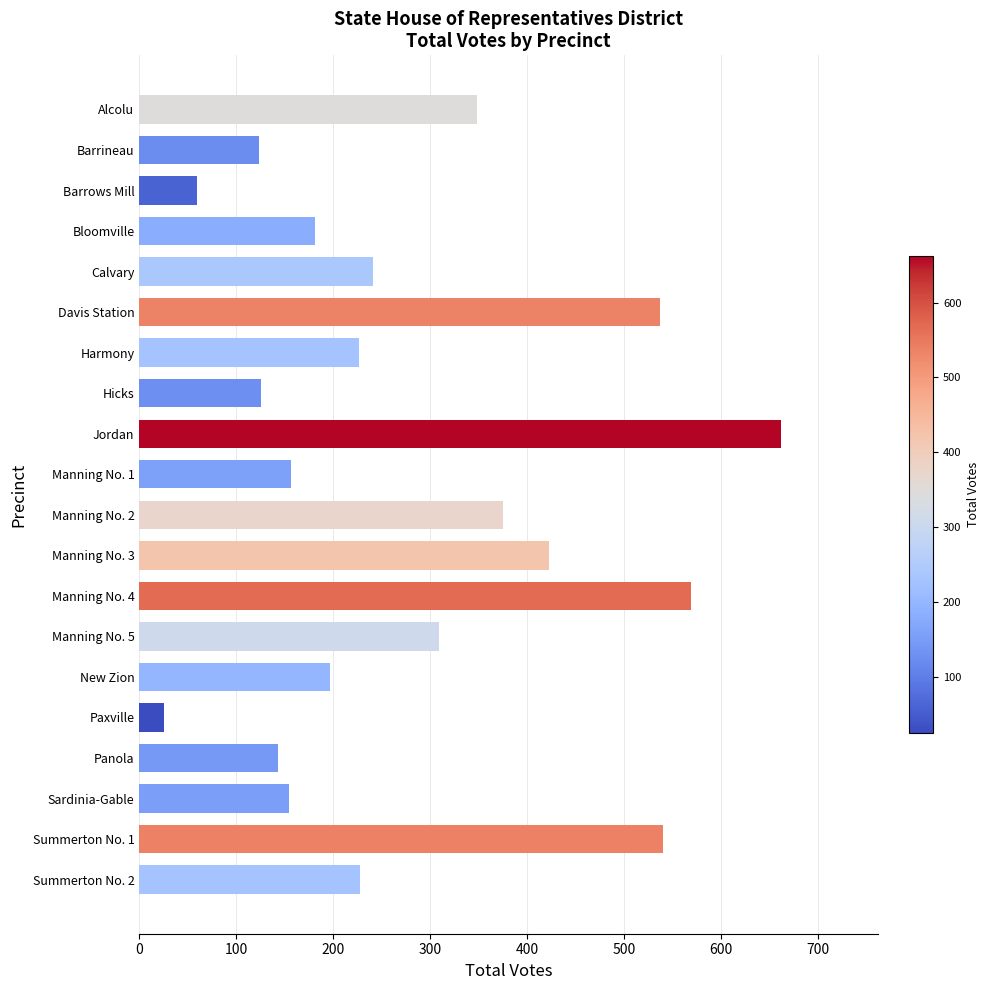

The value at Sardinia-Gable is 223. True or false?

False